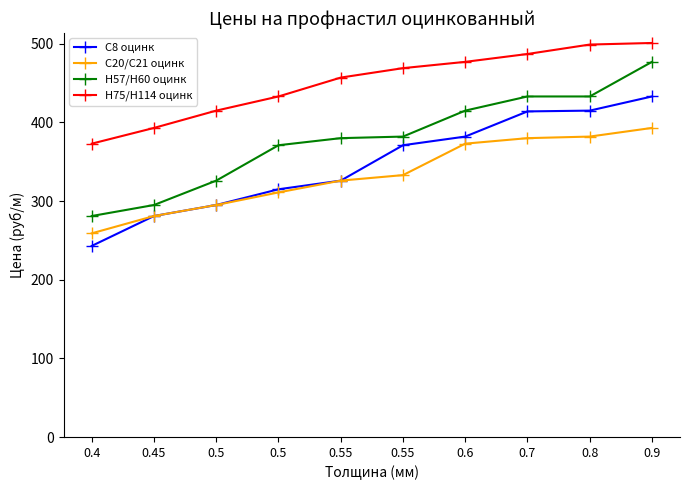

Reading left to right, extract all data points from this chart.

С8 оцинк: 0.4=243	0.45=281	0.5=295	0.5=315	0.55=326	0.55=371	0.6=382	0.7=414	0.8=415	0.9=433
С20/С21 оцинк: 0.4=259	0.45=281	0.5=295	0.5=311	0.55=326	0.55=333	0.6=373	0.7=380	0.8=382	0.9=393
Н57/Н60 оцинк: 0.4=281	0.45=295	0.5=326	0.5=371	0.55=380	0.55=382	0.6=415	0.7=433	0.8=433	0.9=477
Н75/Н114 оцинк: 0.4=373	0.45=393	0.5=415	0.5=433	0.55=457	0.55=469	0.6=477	0.7=487	0.8=499	0.9=501